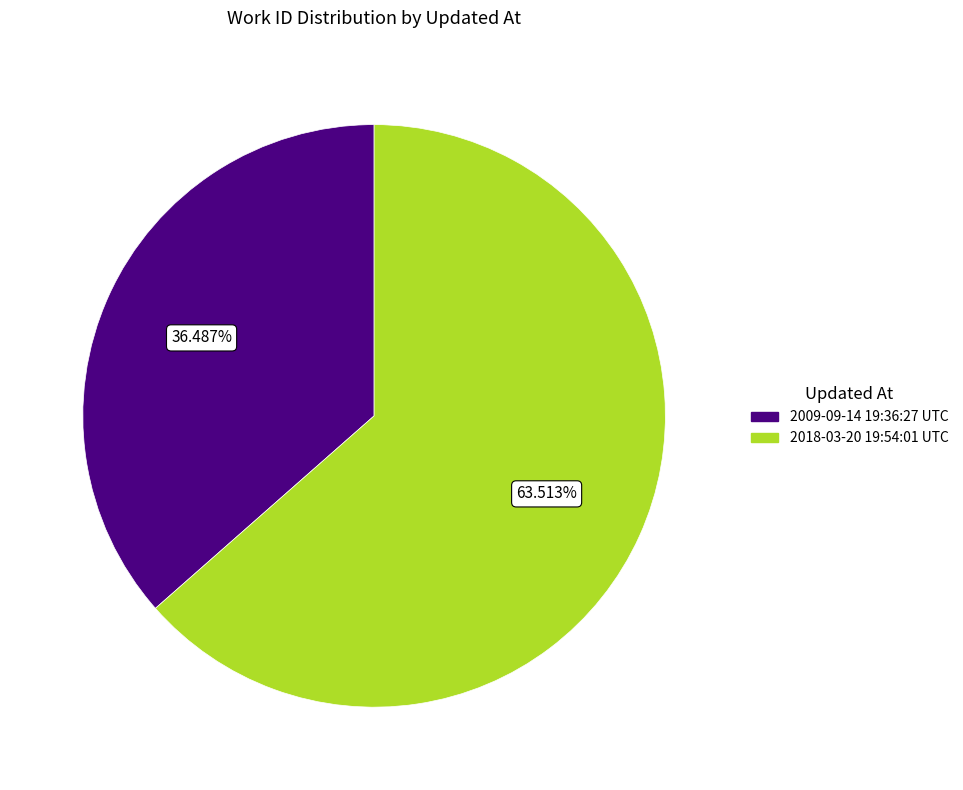

What percentage is the 2009-09-14 19:36:27 UTC slice, to the nearest percent?

36%